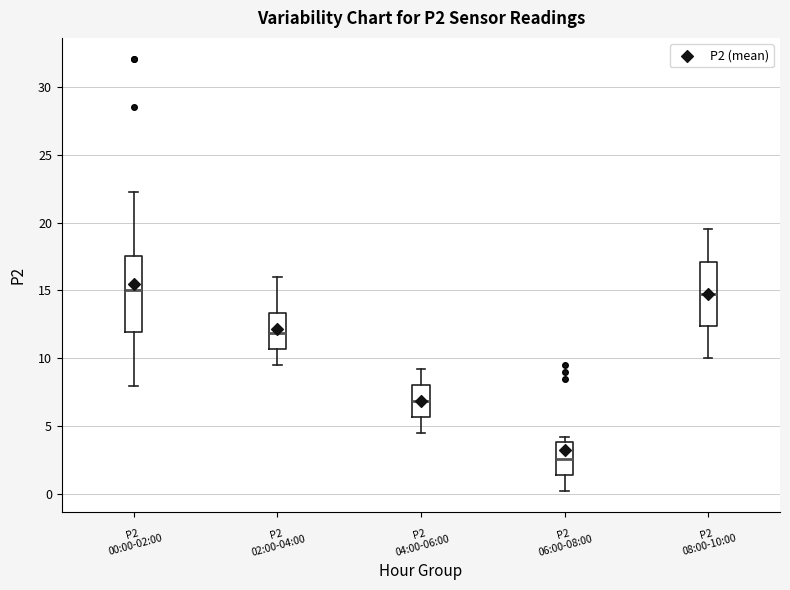

Where does the lower whisker of the box for P2 06:00-08:00 end on the y-axis? The values are not printed on the chart, so give them approximately, as read against the axis.

0.5